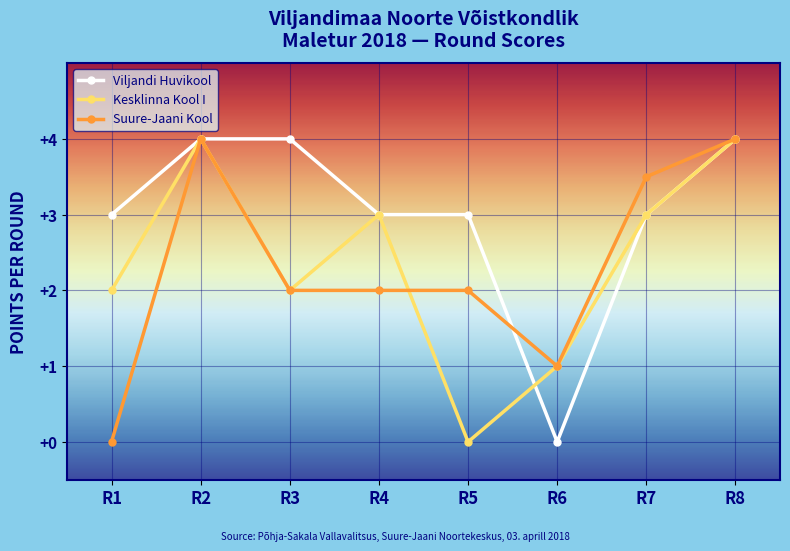

True or false: Kesklinna Kool I has more than 0 points higher than both neighbors.

True